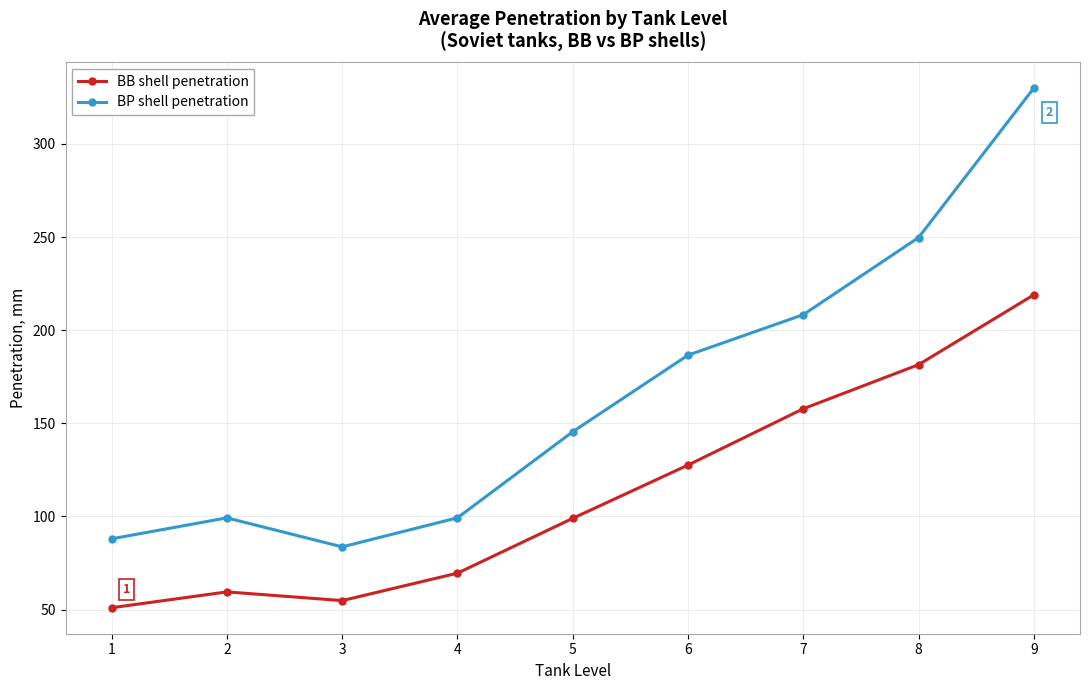

What is the value of the BB shell penetration point at the 5th from the left?

99.0